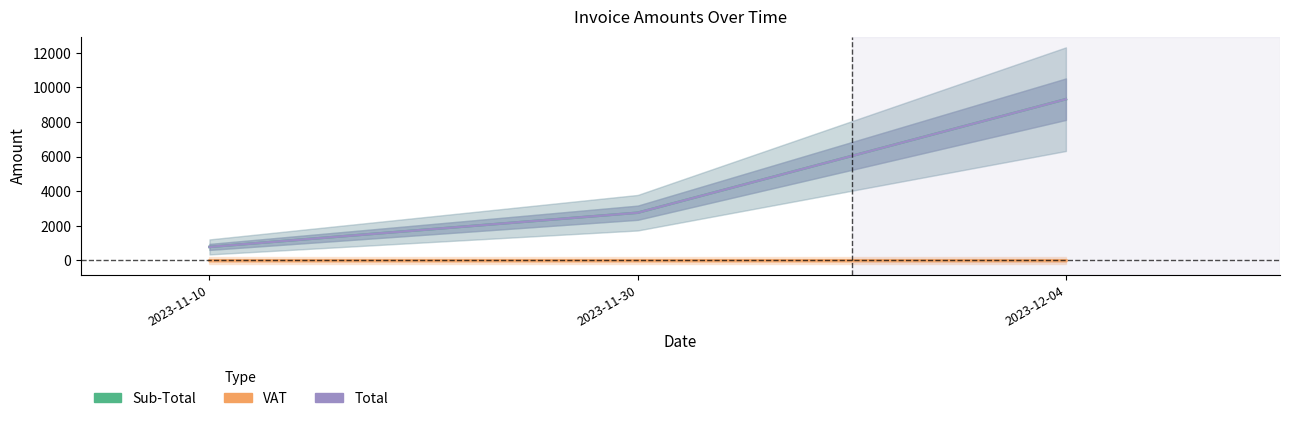

What is the spread (max minus min) of values at 2023-11-10?

778.3